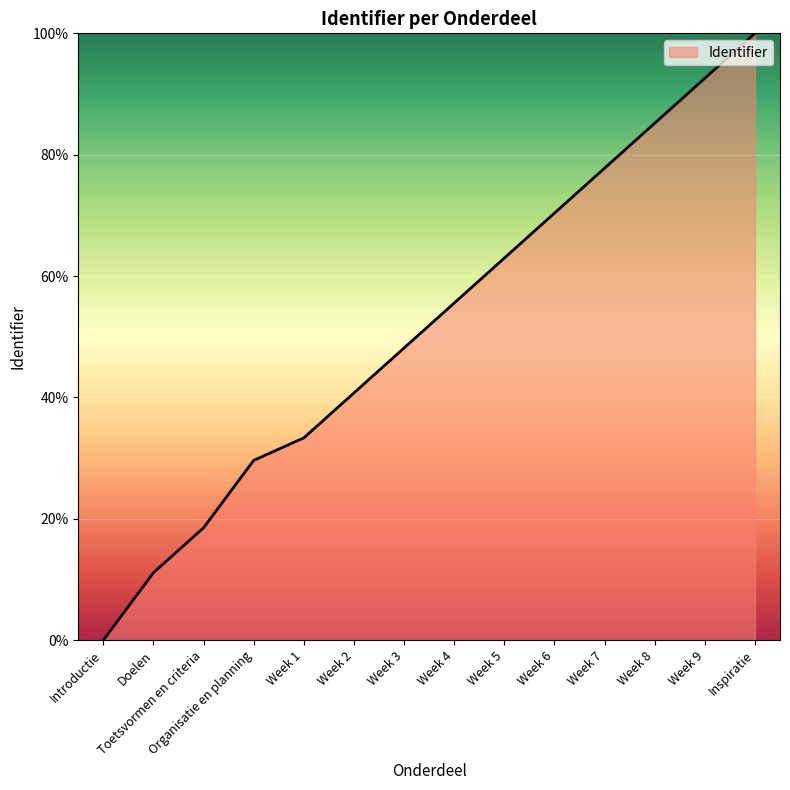

What position from the right is Week 7?

4